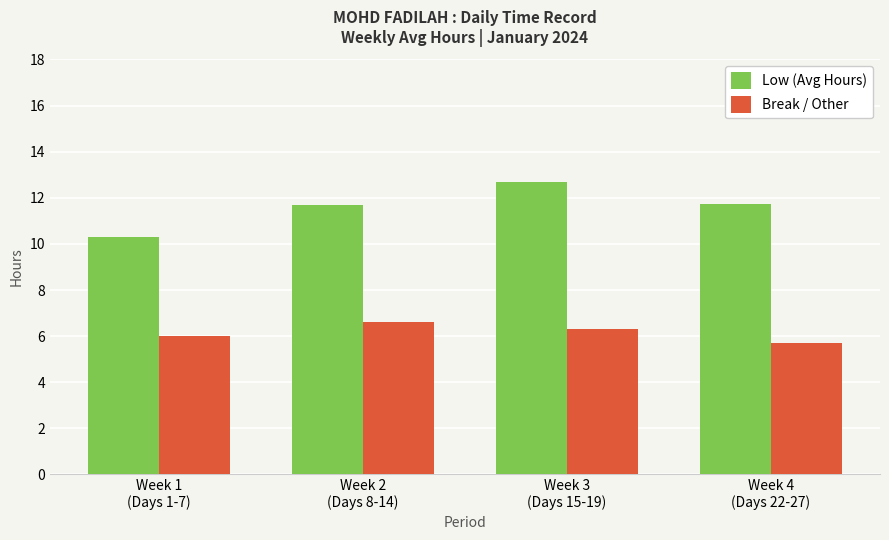

What position from the left is Week 2
(Days 8-14)?

2